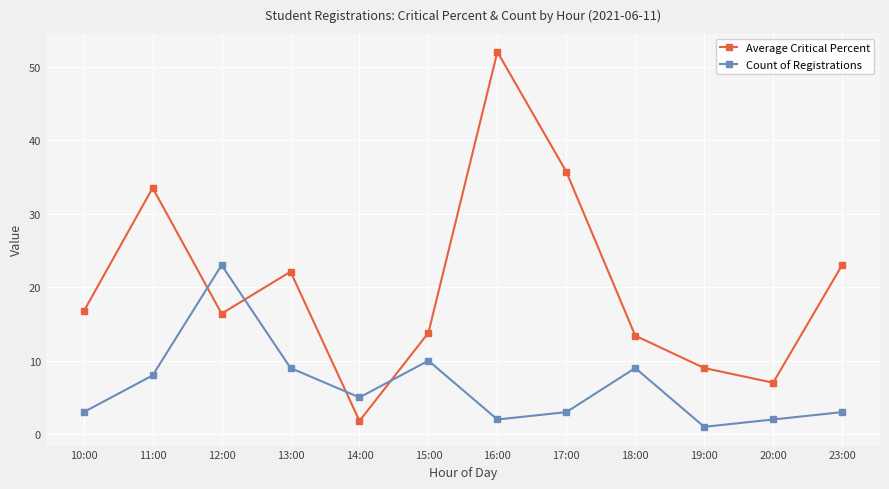

Which series ends up on top after the final intersection of Count of Registrations and Average Critical Percent?

Average Critical Percent